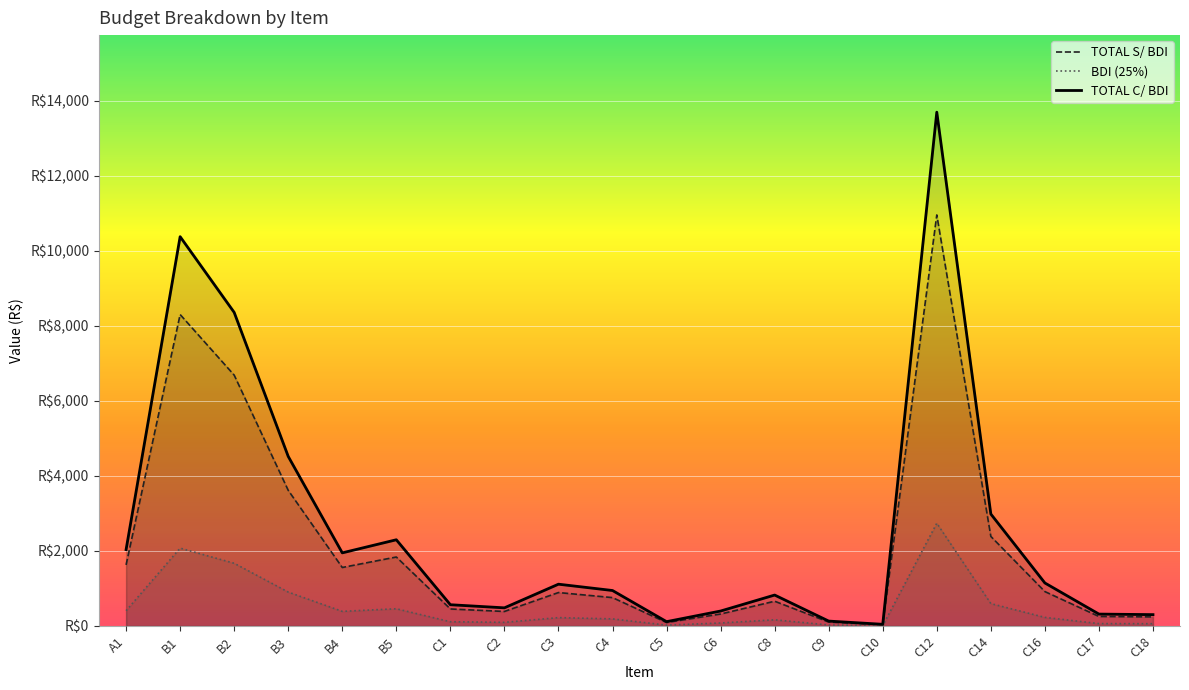

Which has a higher value, C18 or C16?

C16